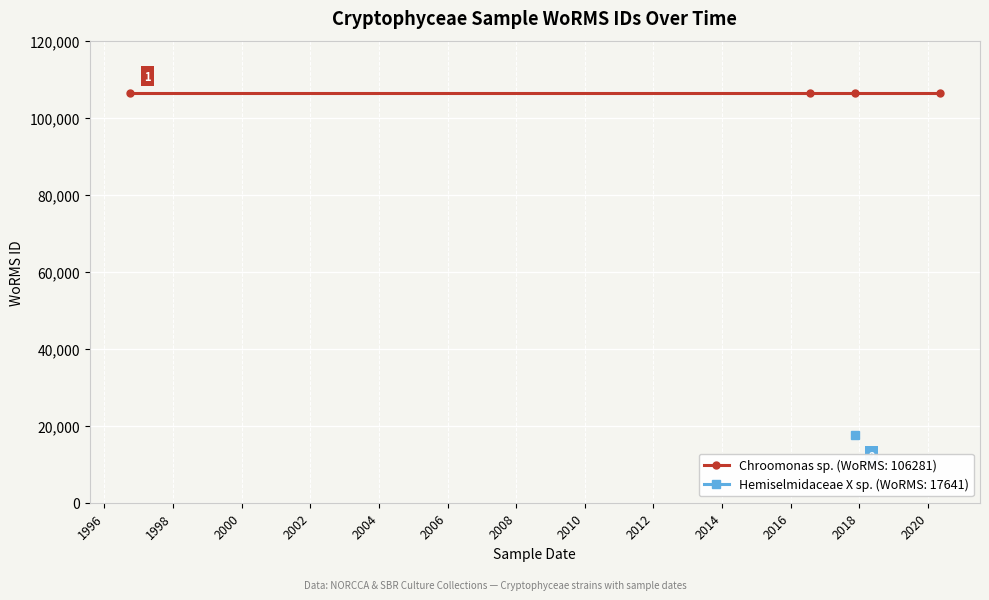

Reading right to left, list all the values displayed in this chart.

17641	106281	106281	106281	106281